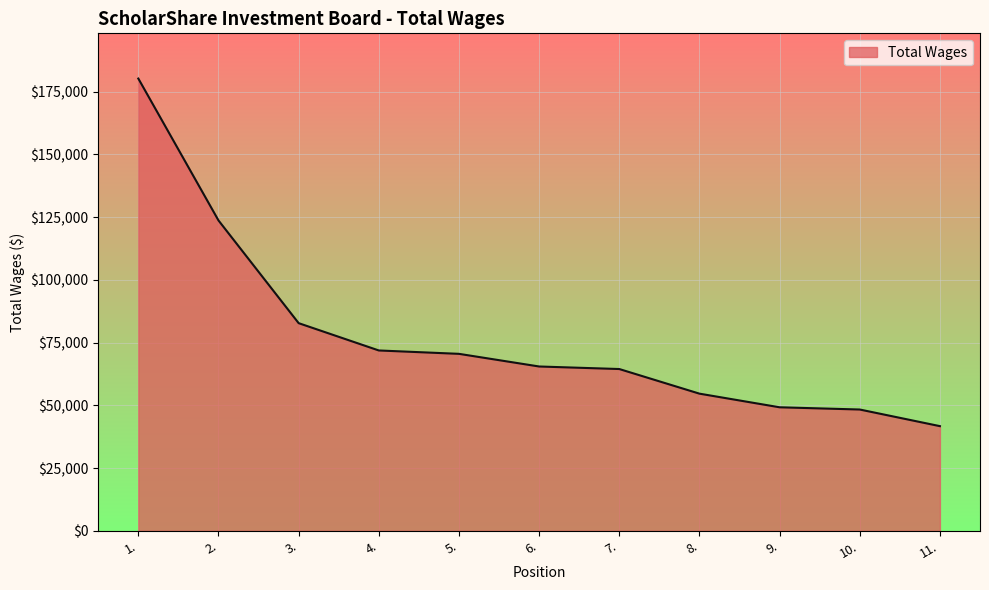

What is the difference between the maximum and minimum values?

138550.3